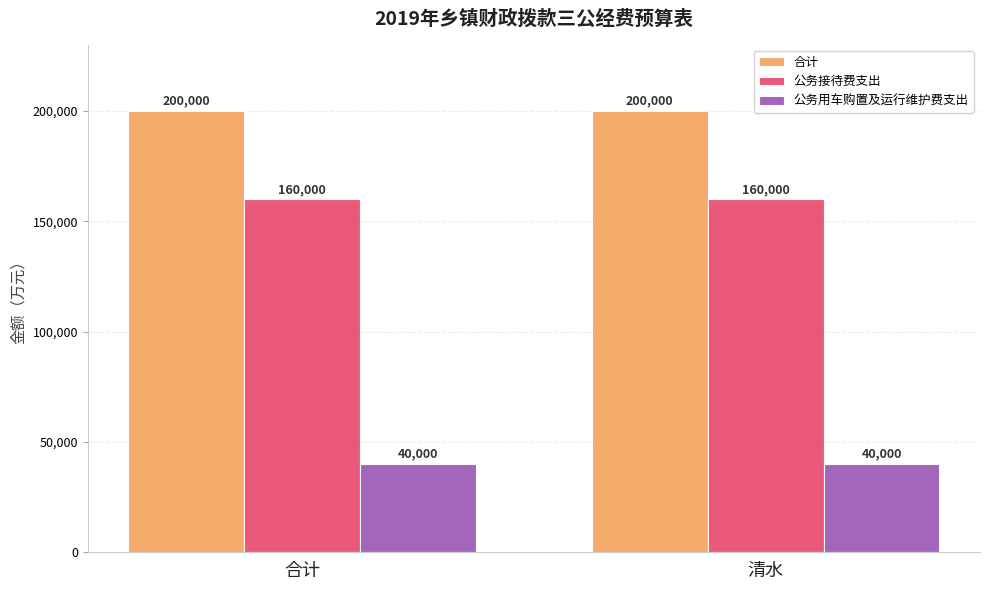

Is the value of 公务用车购置及运行维护费支出 at 合计 greater than the value of 合计 at 清水?

No